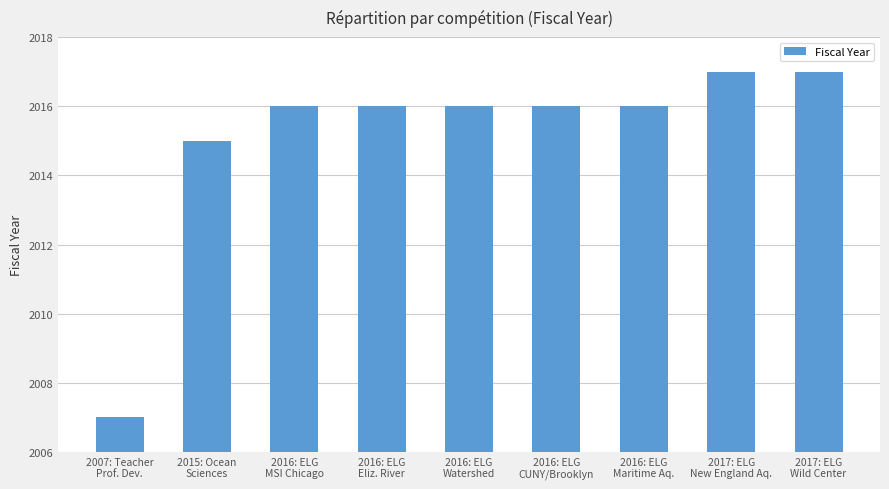

Reading right to left, extract all data points from this chart.

2017: ELG
Wild Center=2017	2017: ELG
New England Aq.=2017	2016: ELG
Maritime Aq.=2016	2016: ELG
CUNY/Brooklyn=2016	2016: ELG
Watershed=2016	2016: ELG
Eliz. River=2016	2016: ELG
MSI Chicago=2016	2015: Ocean
Sciences=2015	2007: Teacher
Prof. Dev.=2007